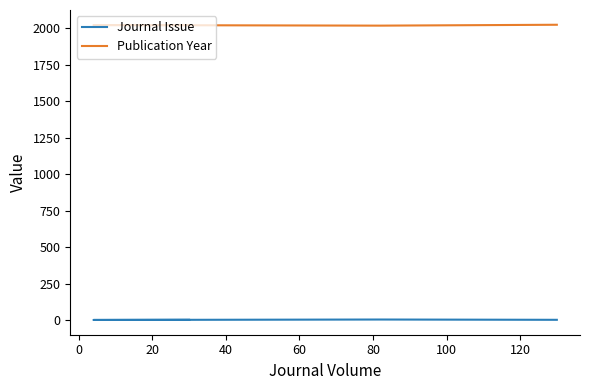

At how many categories does at least one series exceed 1091?

4